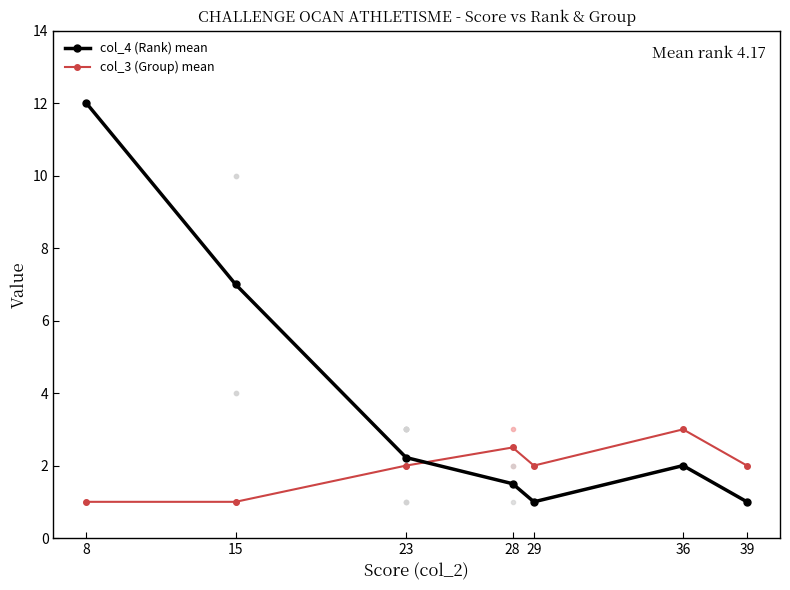

Reading left to right, list all the values displayed in this chart.

col_4 (Rank) mean: 8=12.0	15=7.0	23=2.2	28=1.5	29=1.0	36=2.0	39=1.0
col_3 (Group) mean: 8=1.0	15=1.0	23=2.0	28=2.5	29=2.0	36=3.0	39=2.0